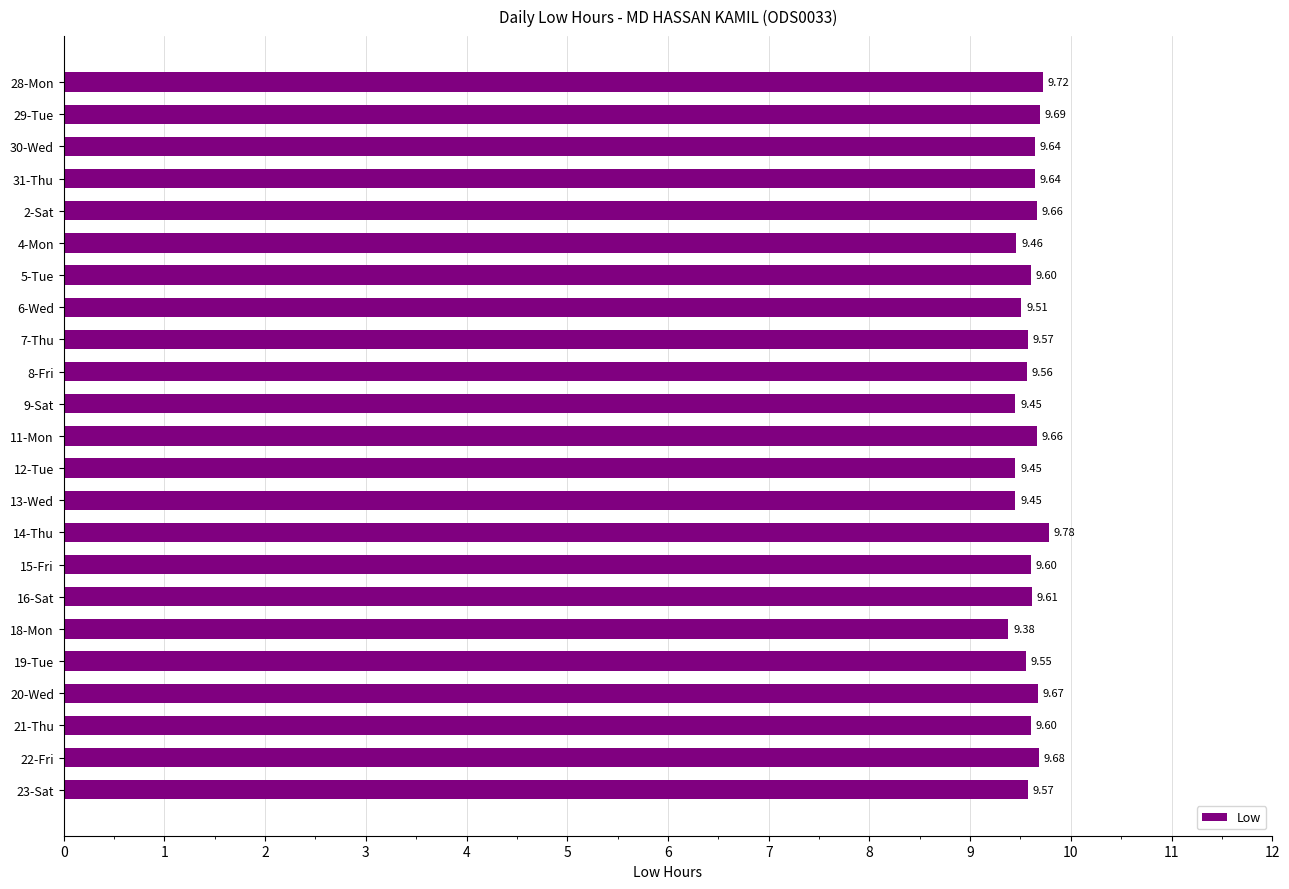

How many bars are there in total?

23